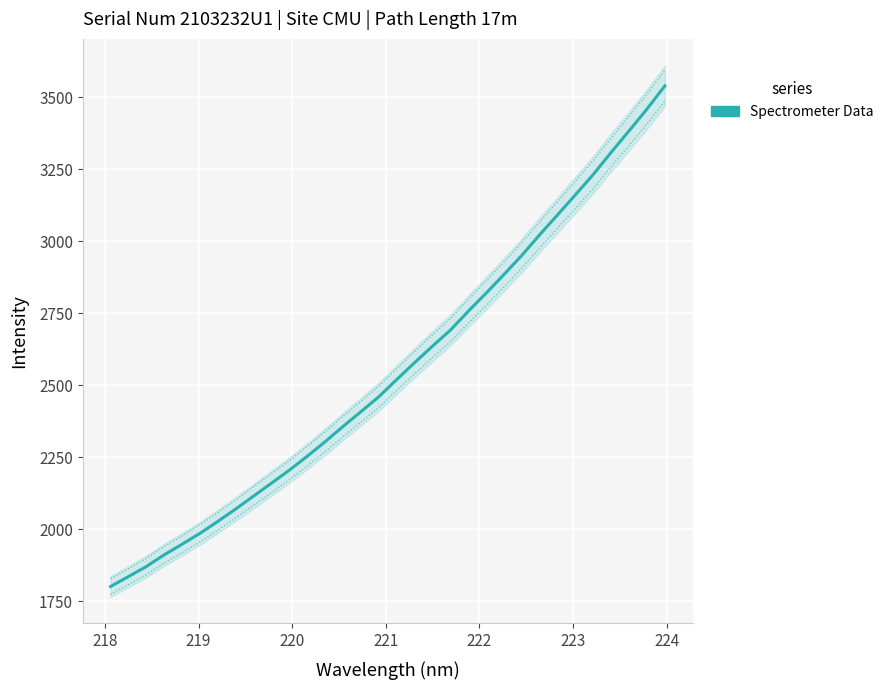

The chart shows a value of 2938.3 at 217. True or false?

False